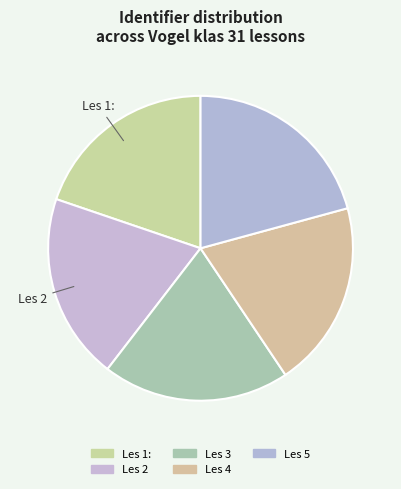

Count the number of slices in the pie.

5